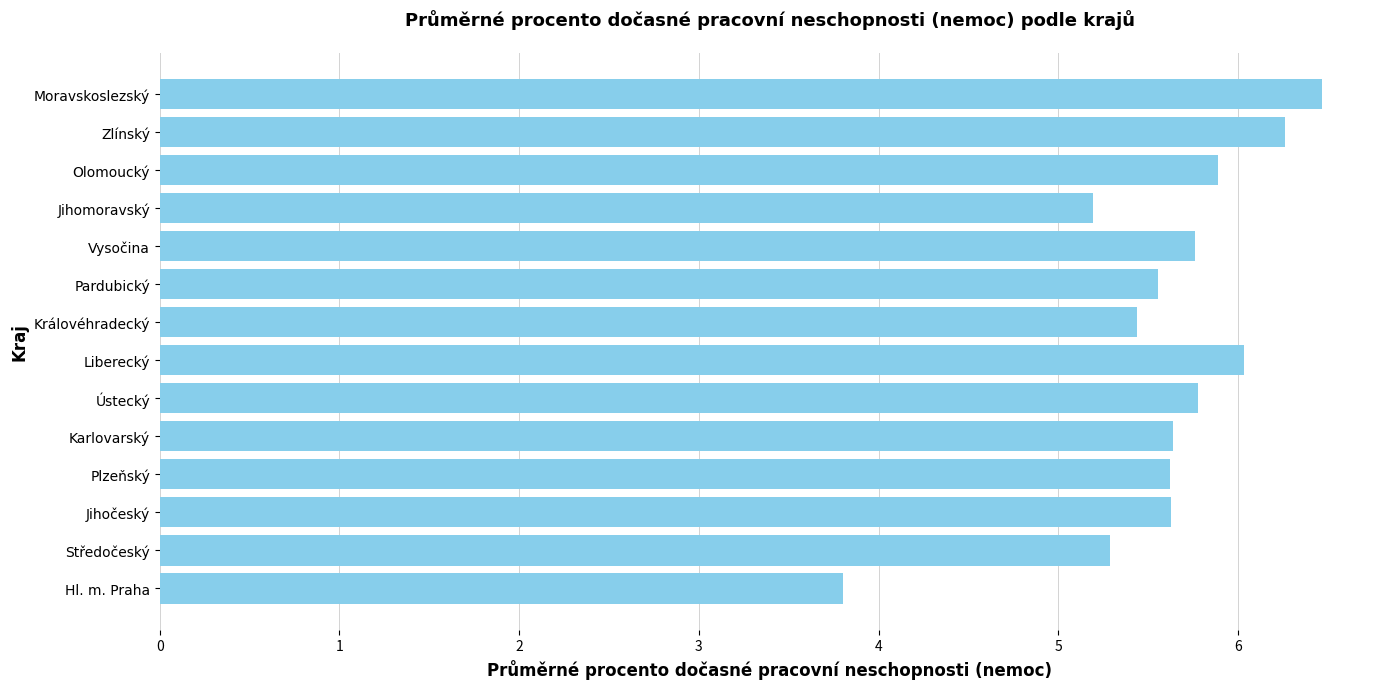

At which label is the value closest to 5?

Jihomoravský